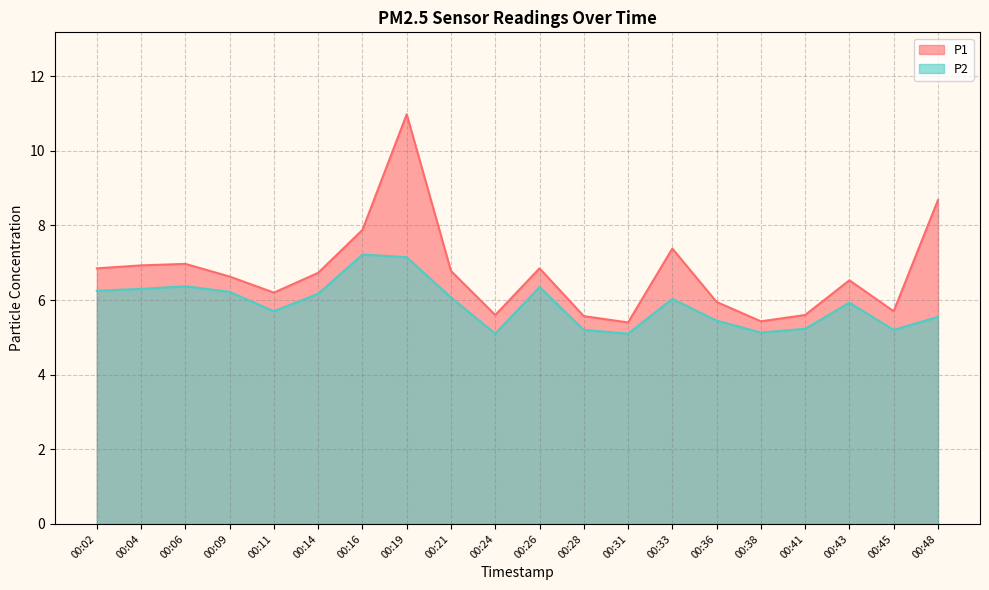

Between 00:21 and 00:43, which series saw the biggest shift?

P1